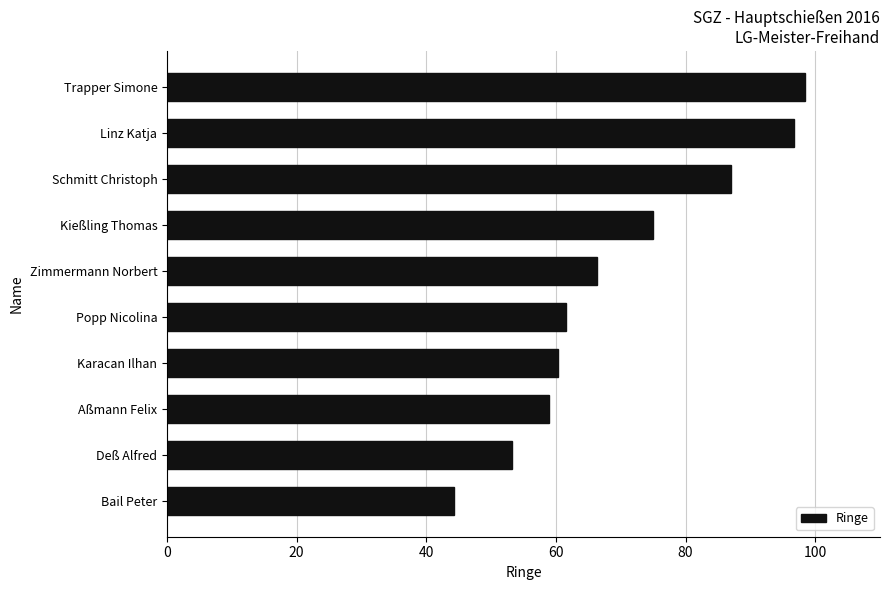

Count the number of data series in this chart.

1